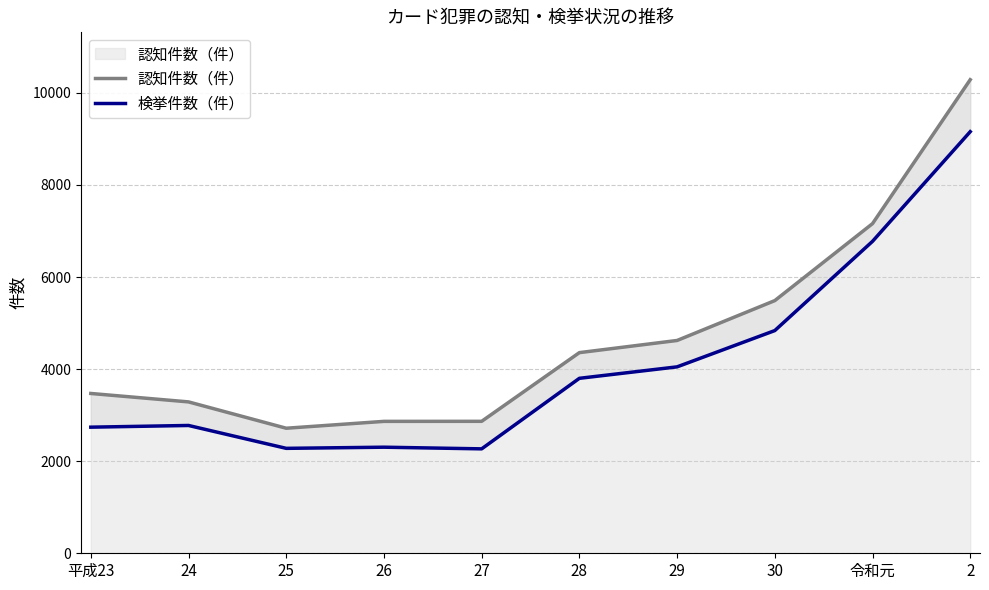

Where is 検挙件数（件） nearest to the value 5712?

30